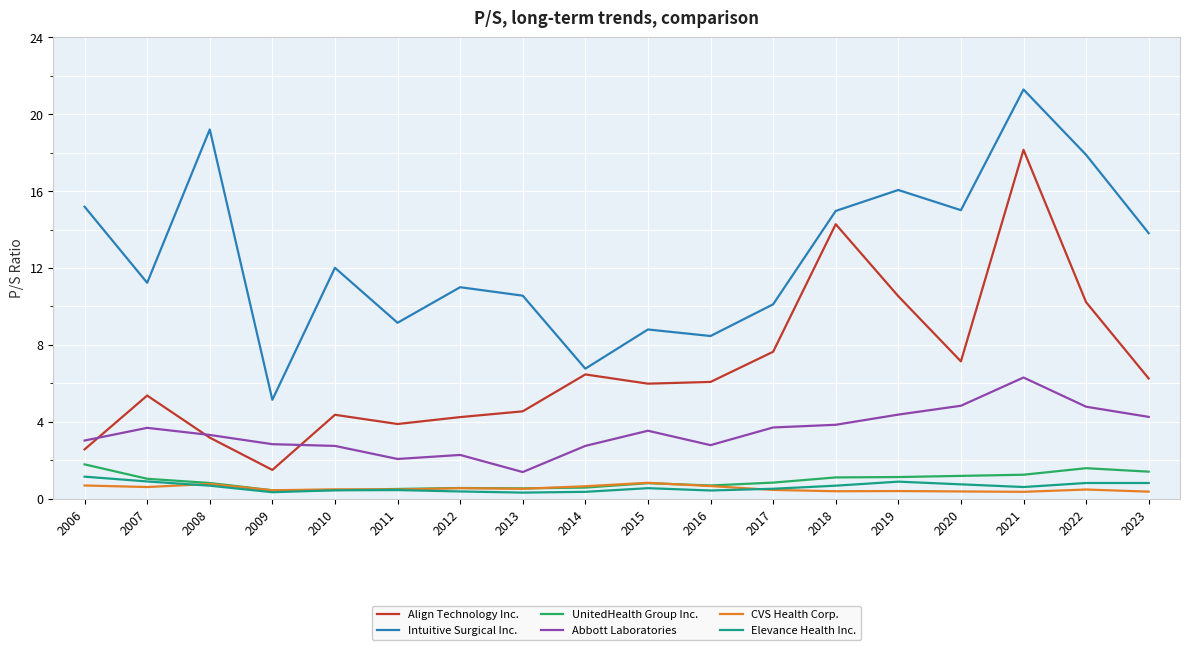

At which category does the chart reach its peak across all series?

2021